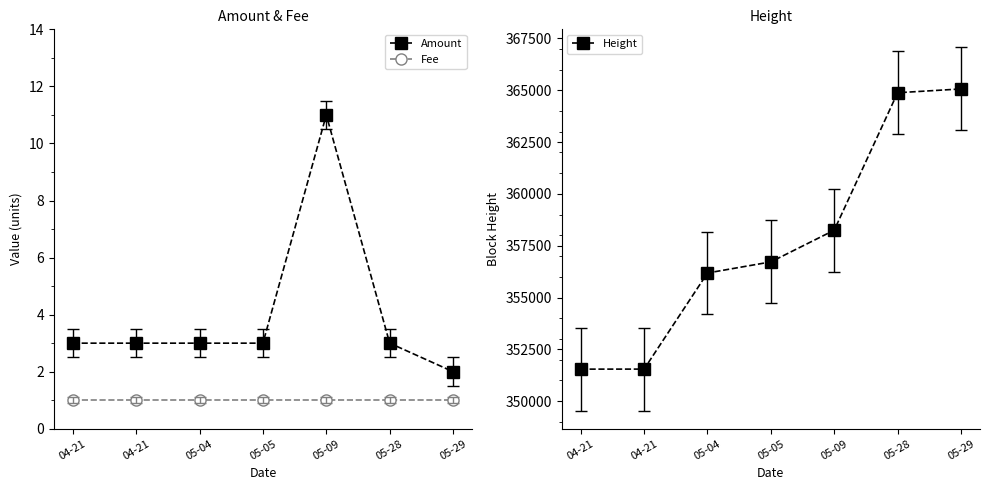

The Amount series shows 3 at 05-28. True or false?

True